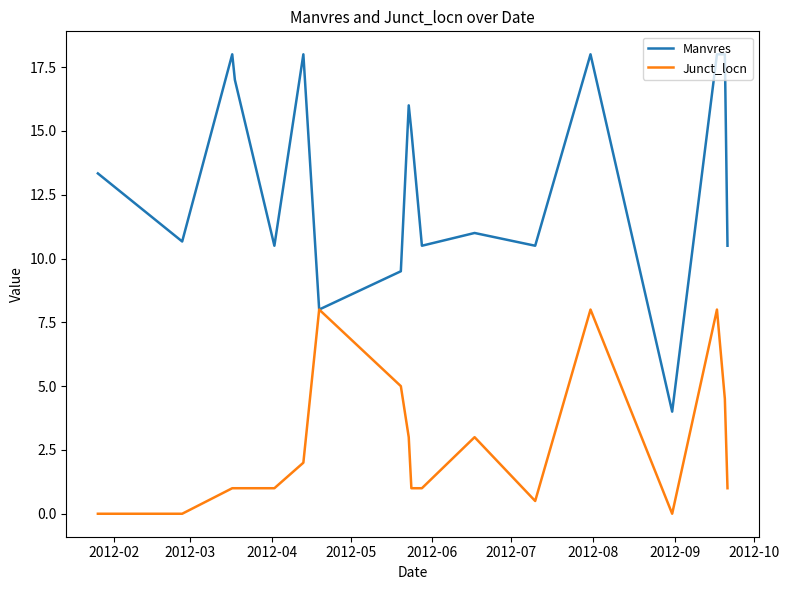

How many lines are shown in the chart?

2